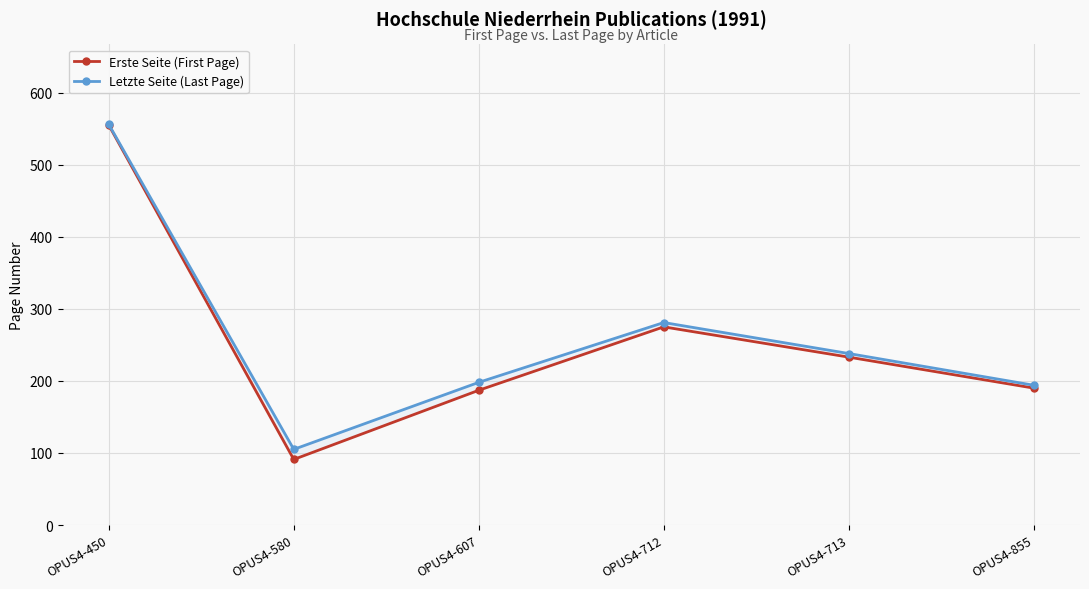

At which category does the chart reach its peak across all series?

OPUS4-450